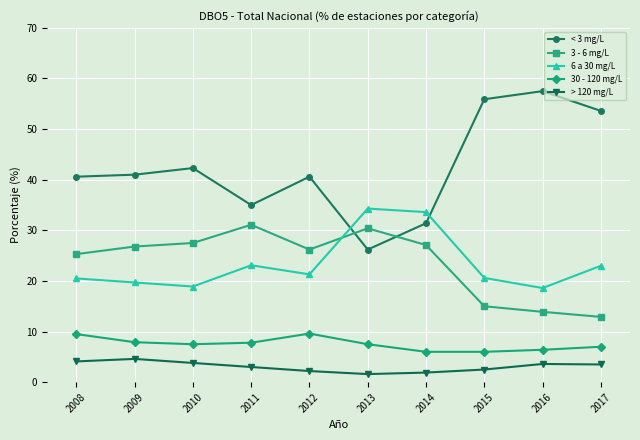

True or false: 3 - 6 mg/L has more than 1 interior local peaks.

True